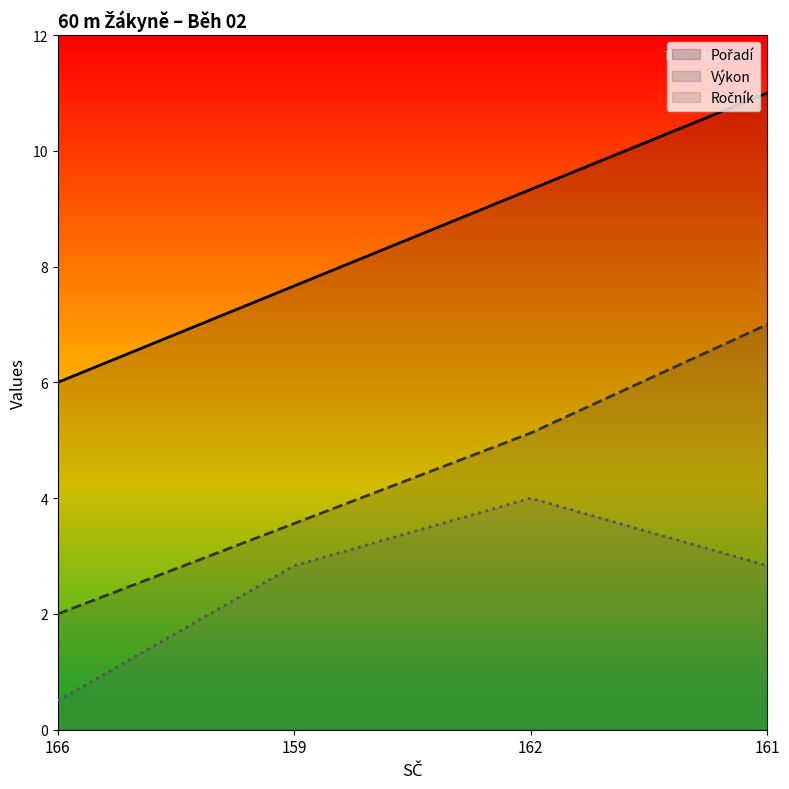

Is the value of Pořadí at 162 greater than the value of Výkon at 166?

Yes